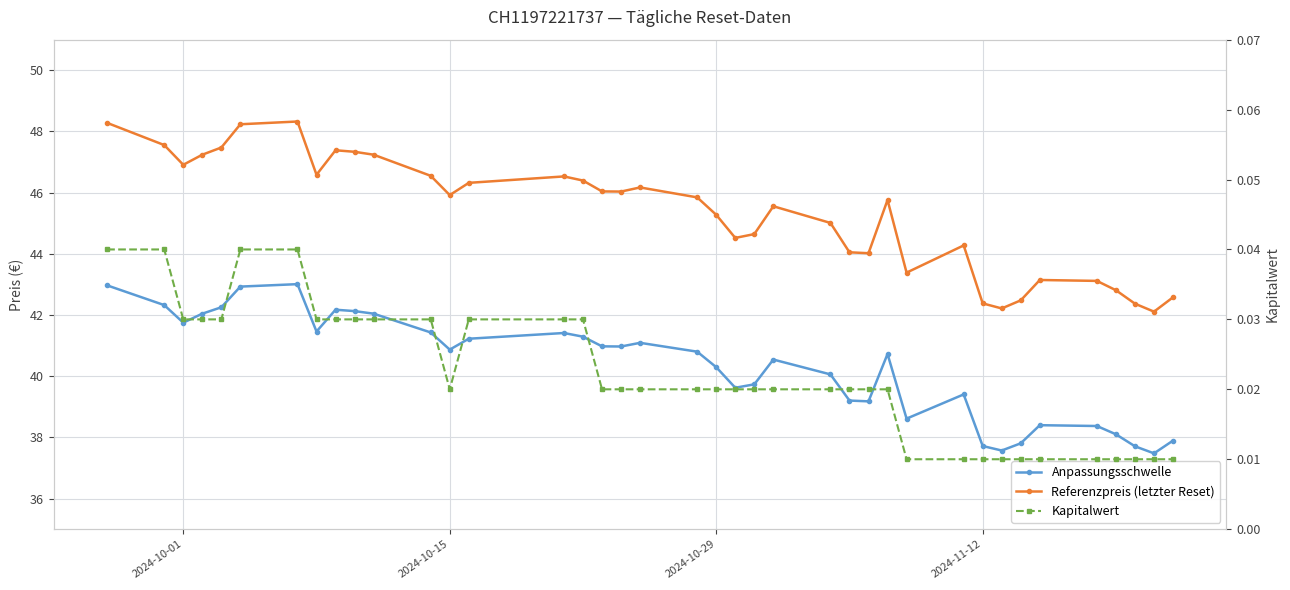

True or false: Anpassungsschwelle and Referenzpreis (letzter Reset) intersect in this chart.

False